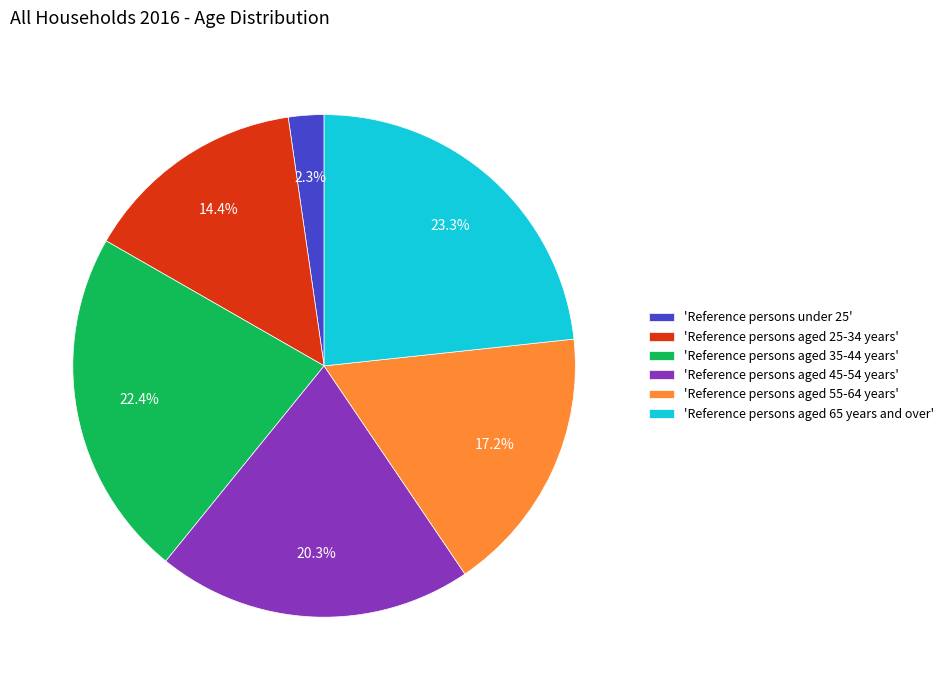

Is the sum of 'Reference persons under 25' and 'Reference persons aged 55-64 years' greater than half?

No